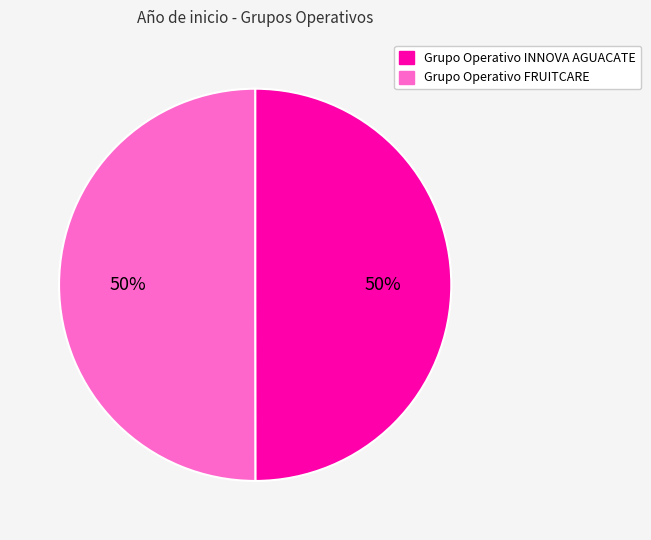

Do Grupo Operativo INNOVA AGUACATE and Grupo Operativo FRUITCARE together represent more than half of the pie?

Yes